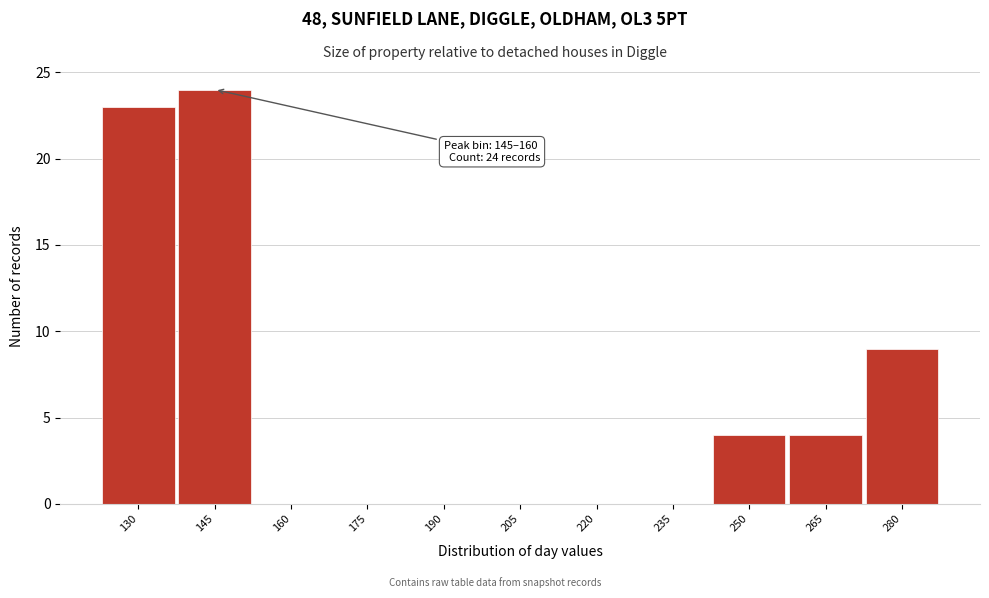

Reading left to right, what are all the values shown in this chart?

130=23	145=24	160=0	175=0	190=0	205=0	220=0	235=0	250=4	265=4	280=9